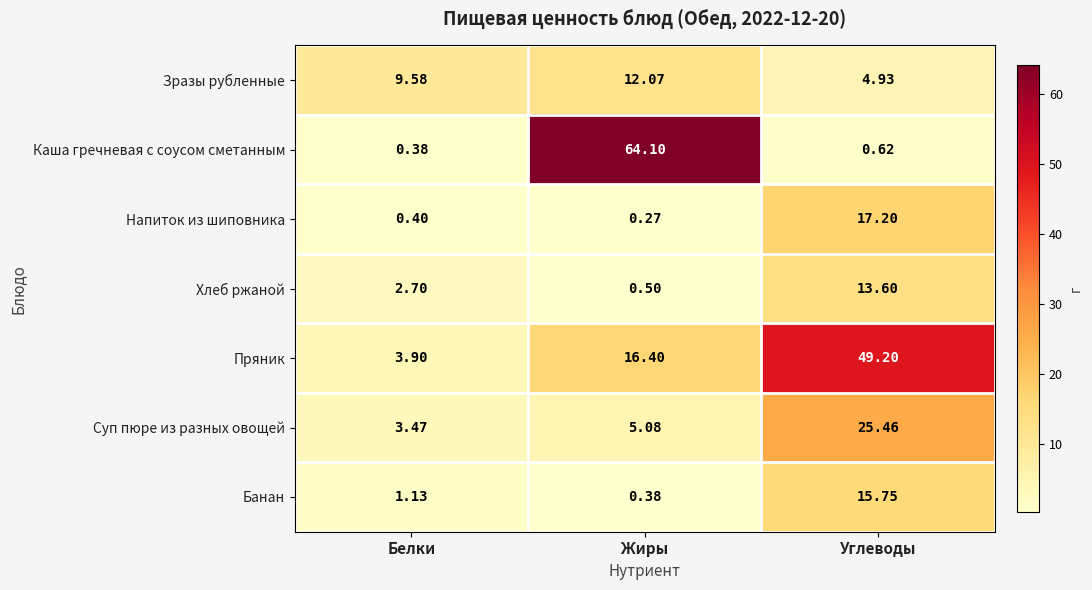

Count the number of categories in the chart.

3